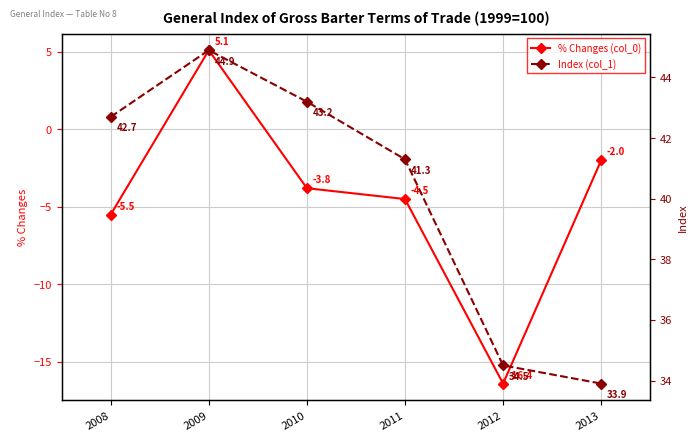

How many values in the Index (col_1) series are below 42?

3